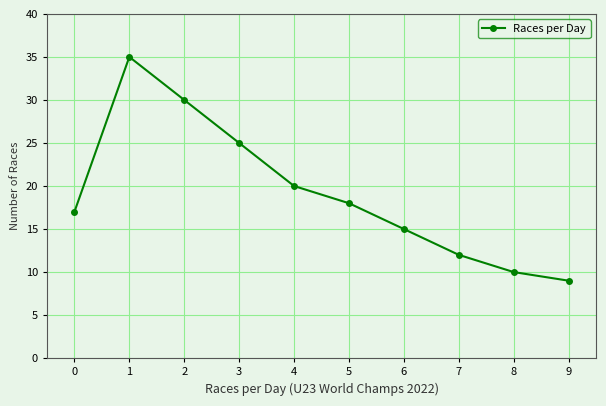

What is the difference between the values at 4 and 9?

11